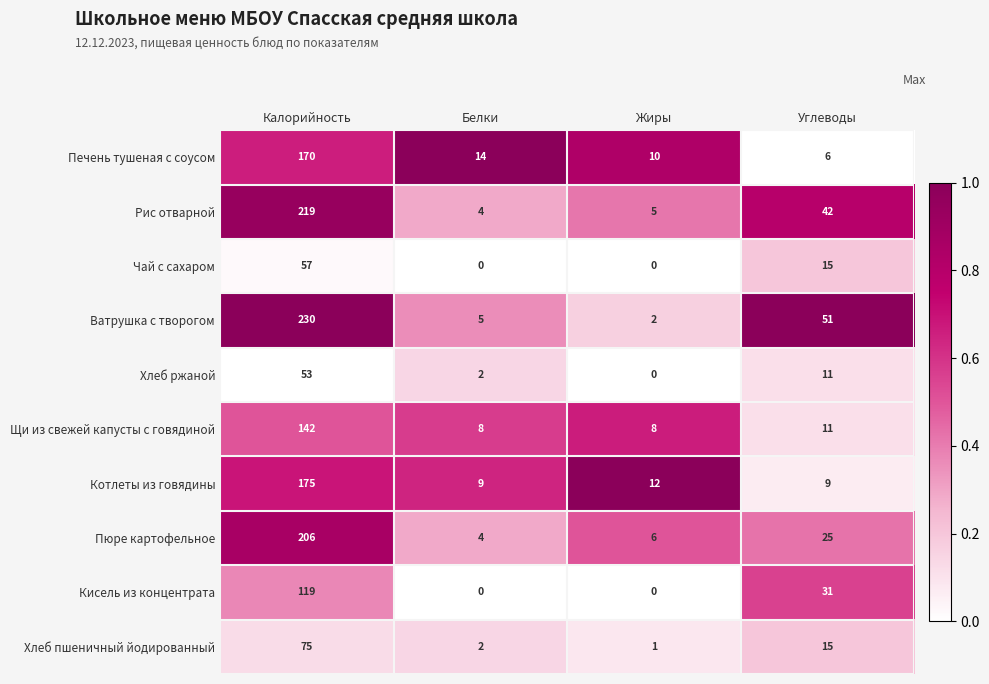

How many series are shown in this chart?

10